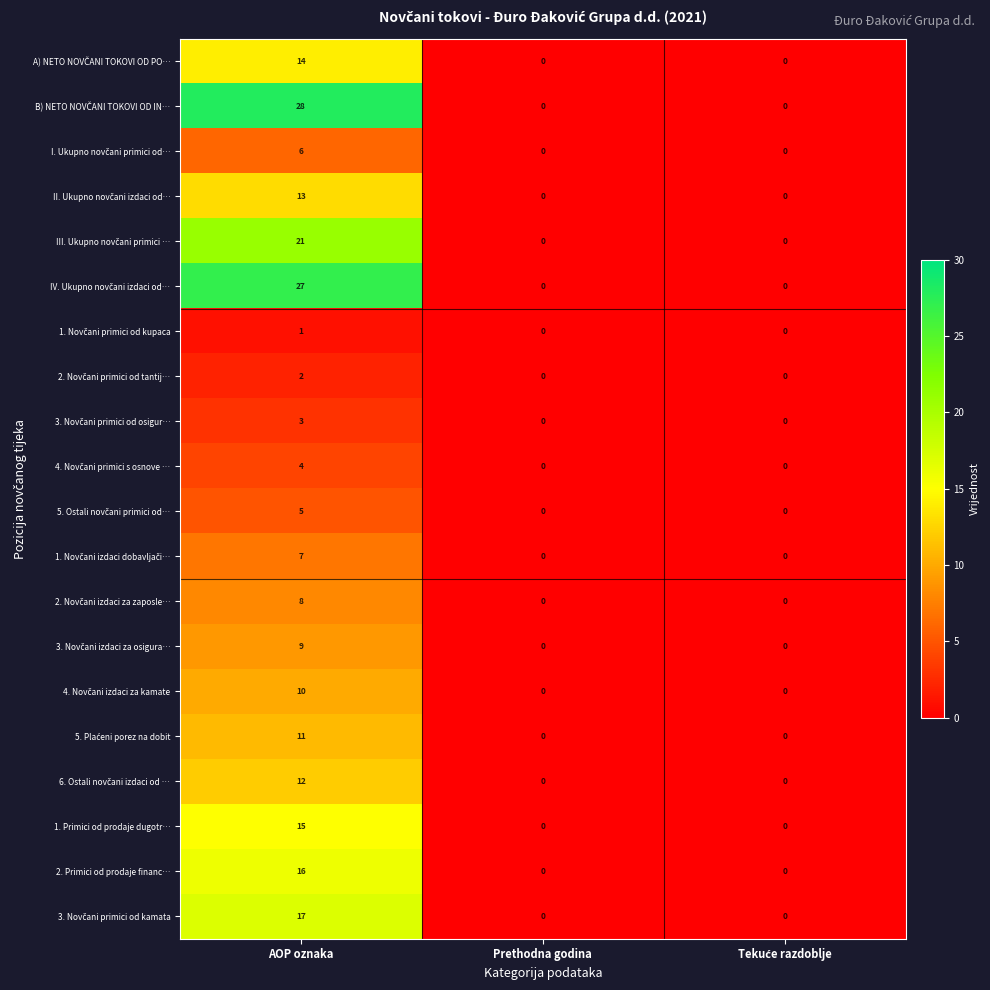

At which category is the sum across all series the highest?

AOP oznaka